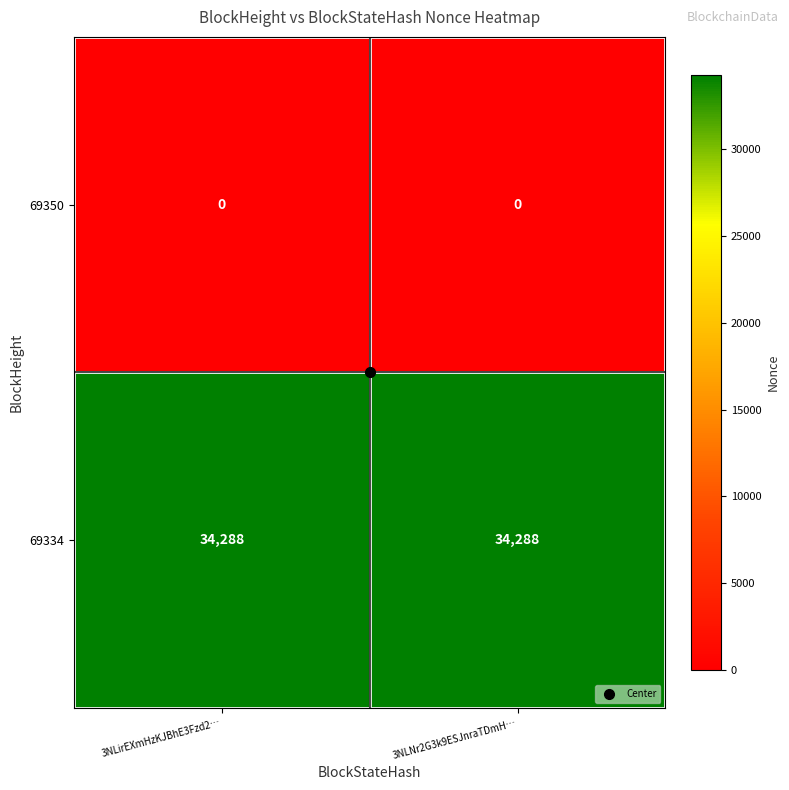

What value does the 69334 series have at 3NLNr2G3k9ESJnraTDmH…?

34288